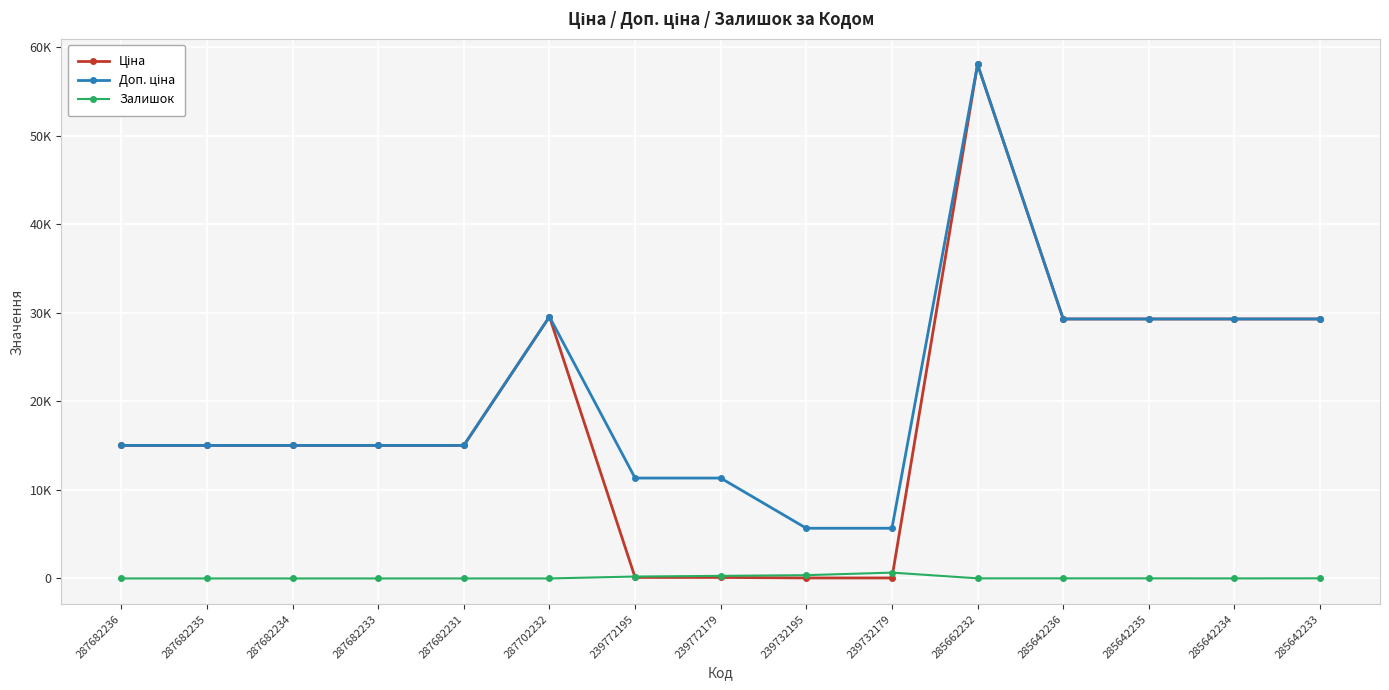

At 287682235, list the series in order from largest to smallest.

Ціна, Доп. ціна, Залишок